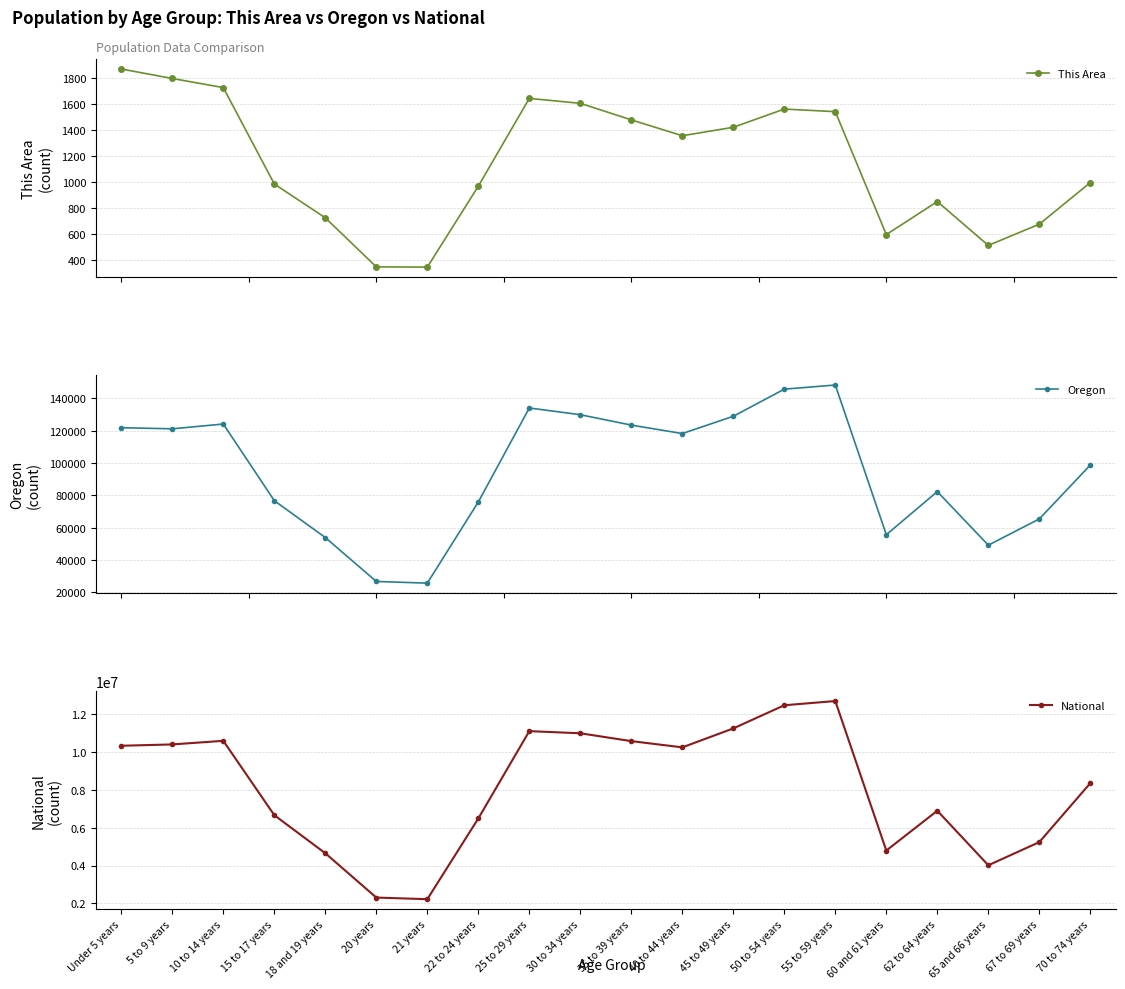

What is the value of the National point at the 7th from the left?

2223198